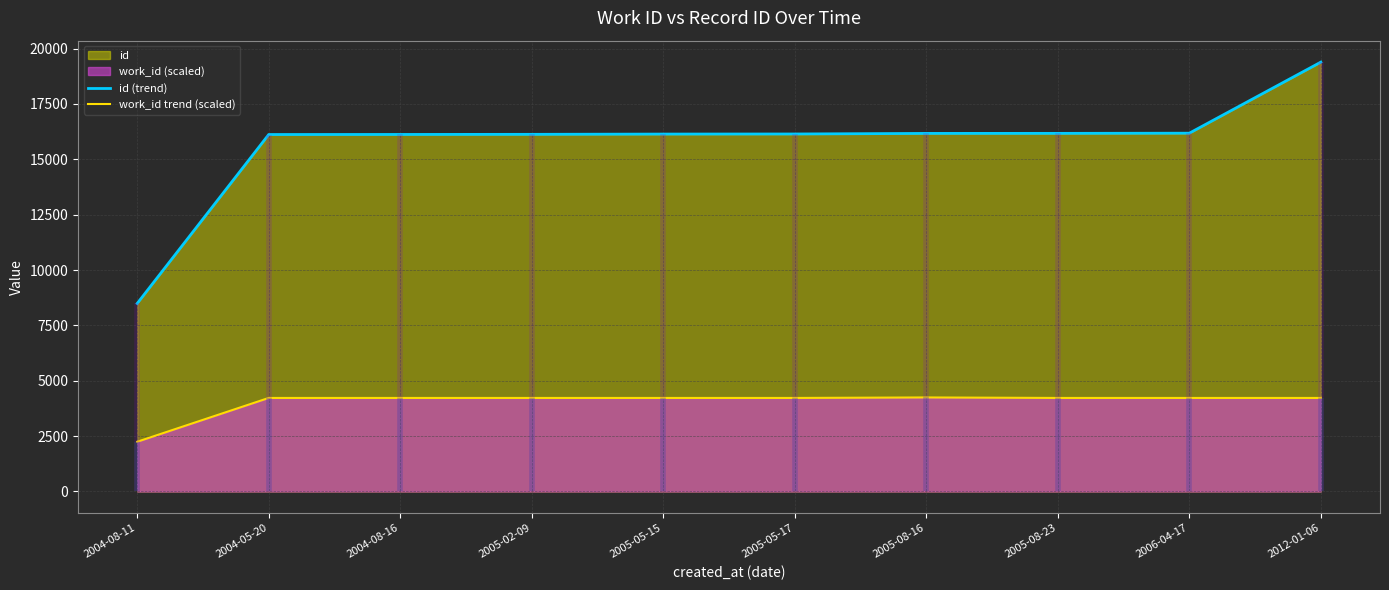

Rank the series at 2005-08-23 from lowest to highest value.

work_id trend (scaled), id (trend)